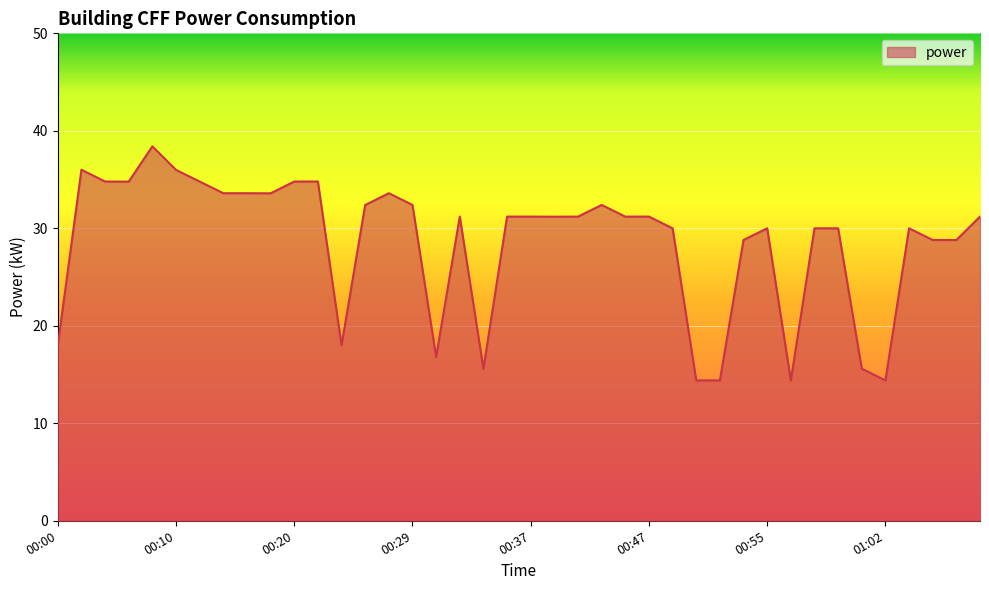

What is the maximum value shown in the chart?

38.4